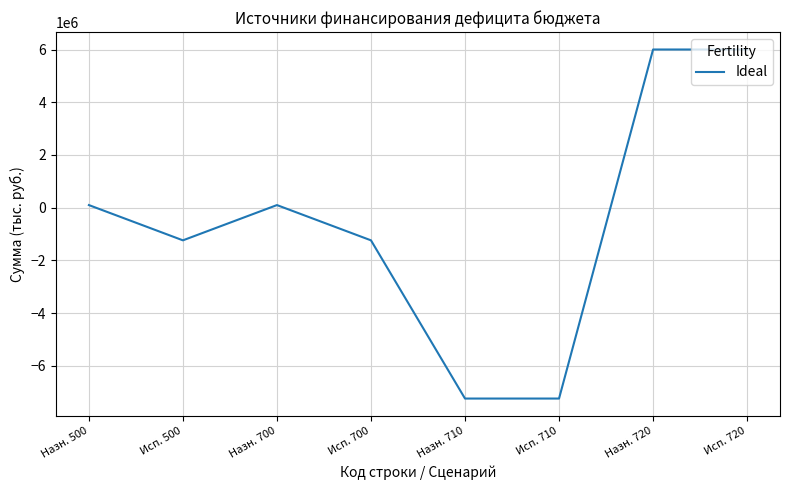

True or false: the data has more than 2 interior local peaks.

False